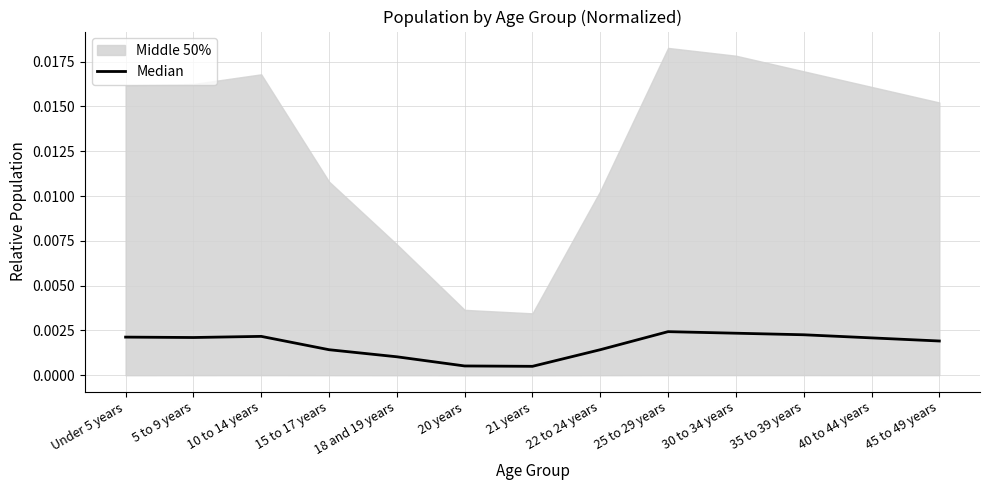

How many lines are shown in the chart?

1